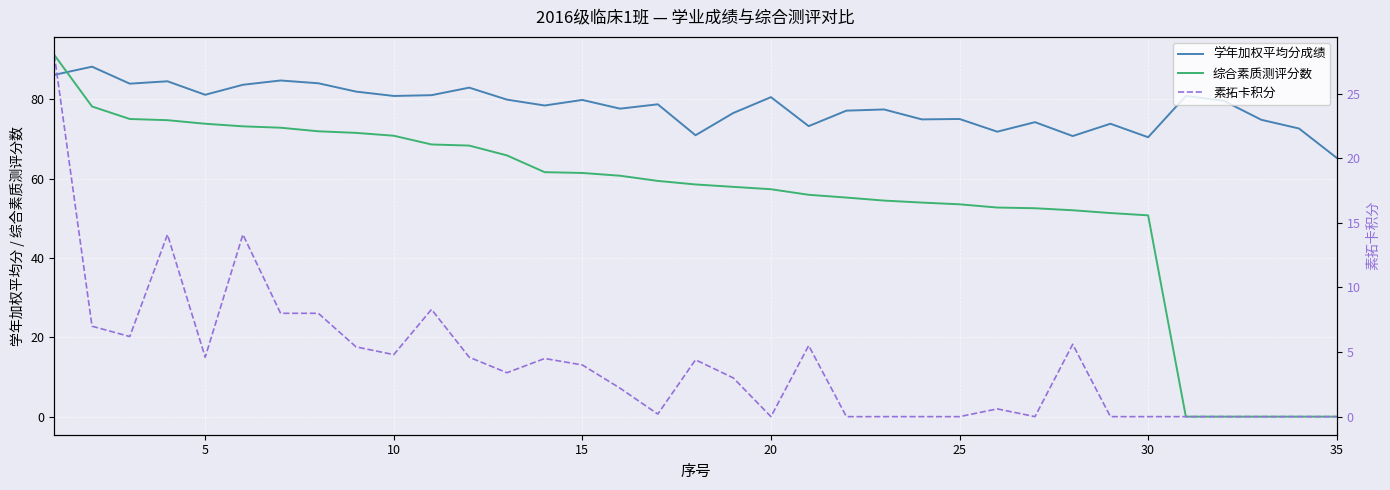

True or false: 素拓卡积分 has a value of 9.0 at 22.

False